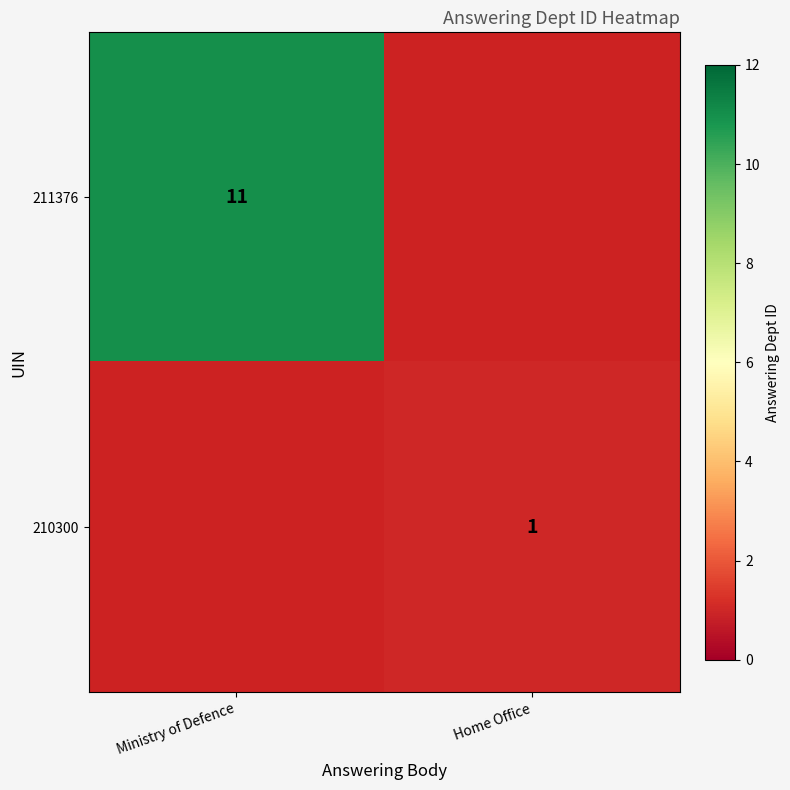

The value of 211376 at Ministry of Defence is 11. True or false?

True